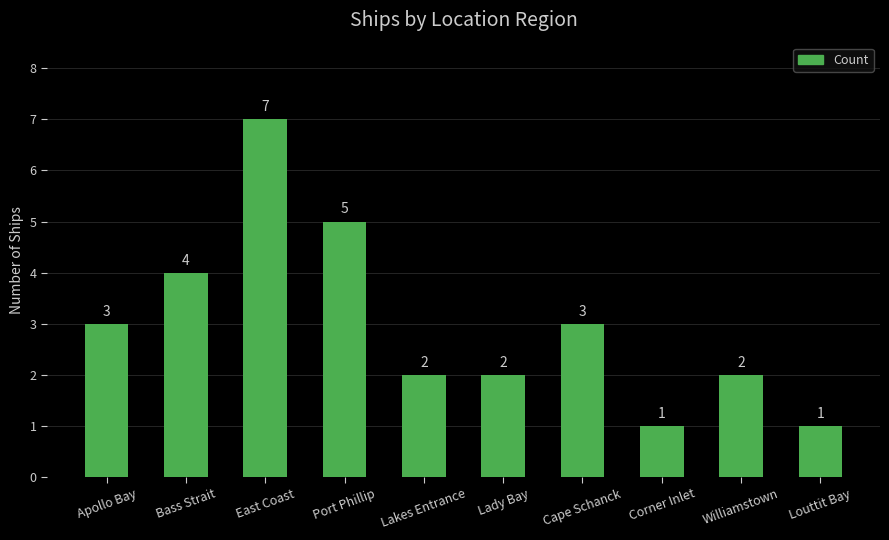

Is it true that the value at Cape Schanck is 2?

False